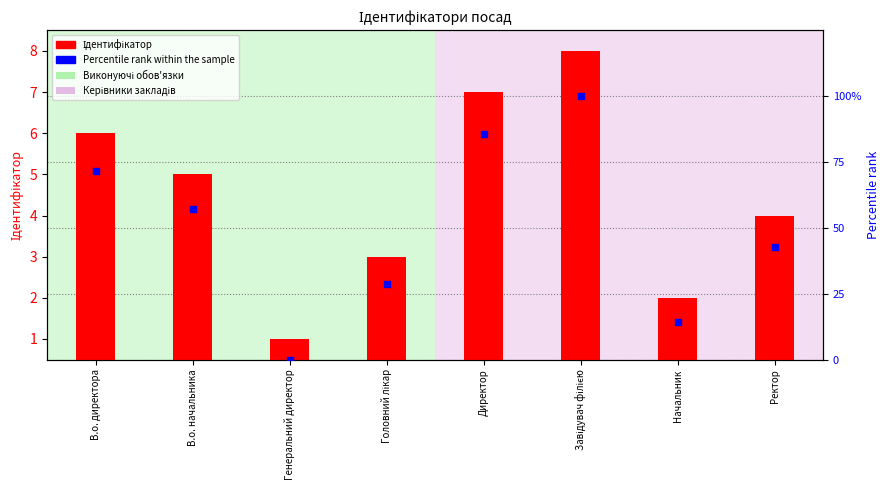

What are all the series names shown in the legend?

Ідентифікатор, Percentile rank within the sample